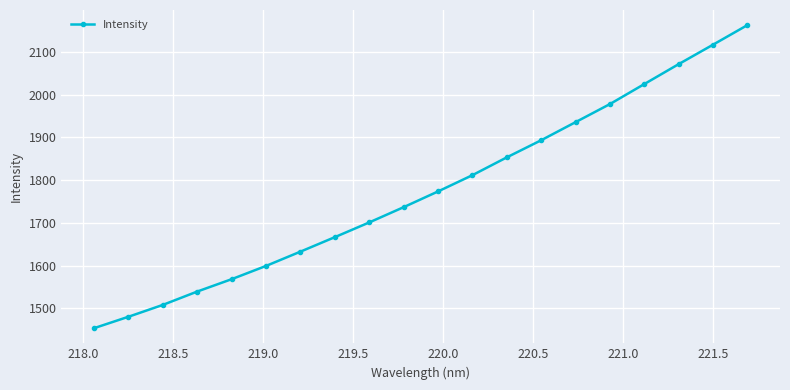

Reading left to right, list all the values displayed in this chart.

1453.3	1480.1	1507.9	1539.2	1568.1	1599.2	1632.6	1666.5	1701.0	1736.7	1773.5	1811.6	1853.3	1893.4	1935.7	1978.1	2024.9	2071.6	2117.1	2162.9